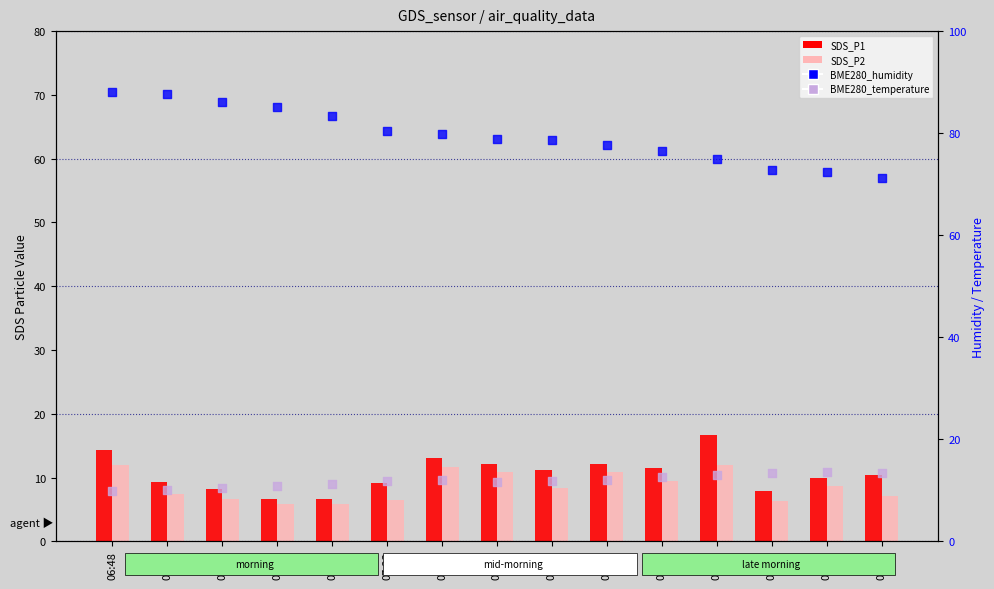

Is the value of SDS_P2 at 07:01 greater than the value of BME280_temperature at 07:30?

No